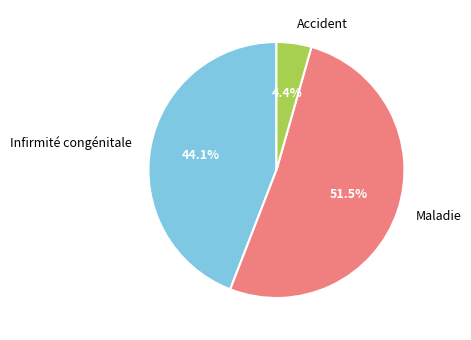

The Accident slice represents 4% of the pie. True or false?

True